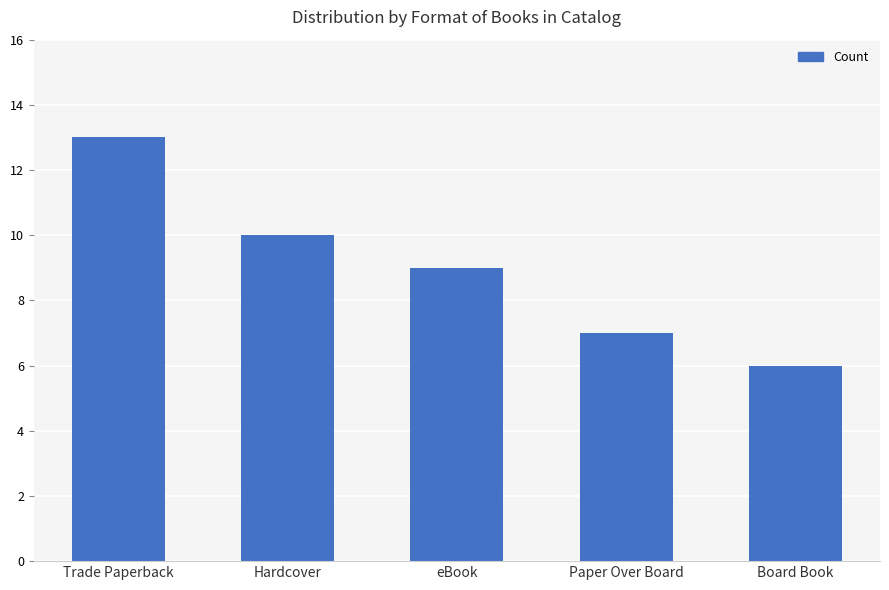

Between eBook and Hardcover, which is larger?

Hardcover